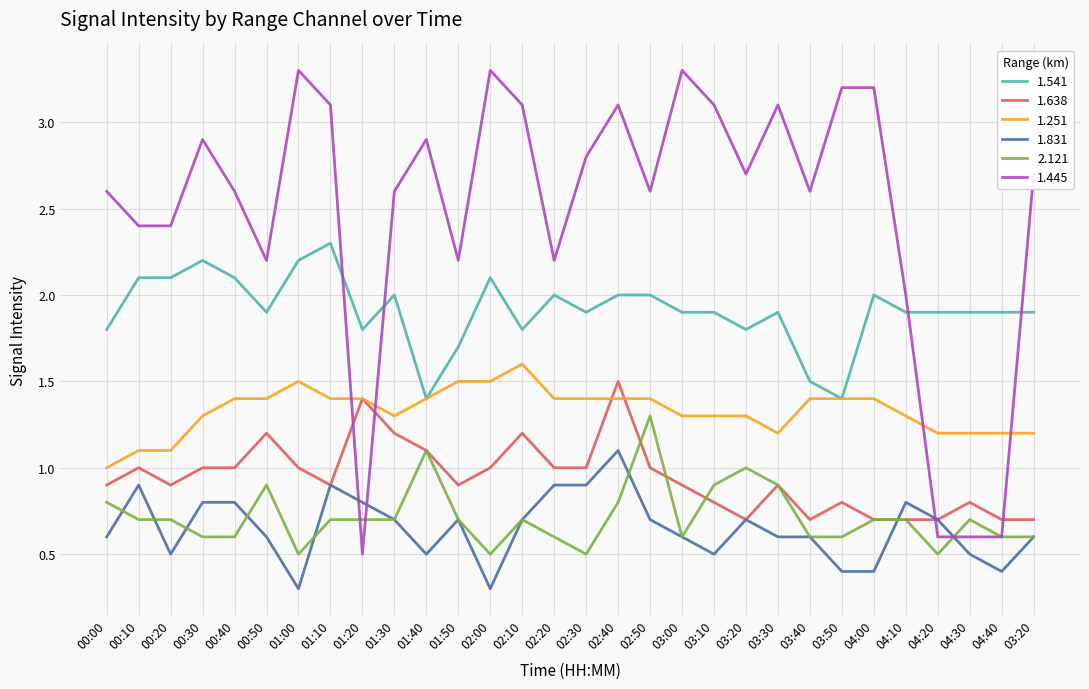

What is the label of the 14th point from the right?

02:40